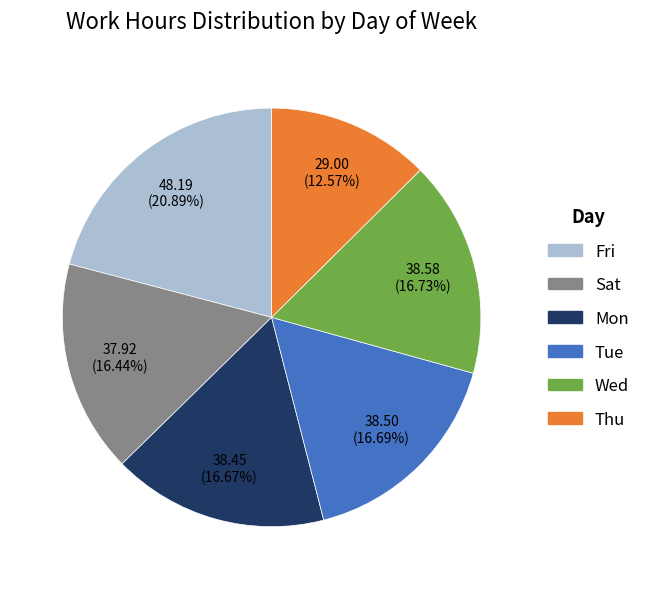

How many segments does this pie chart have?

6